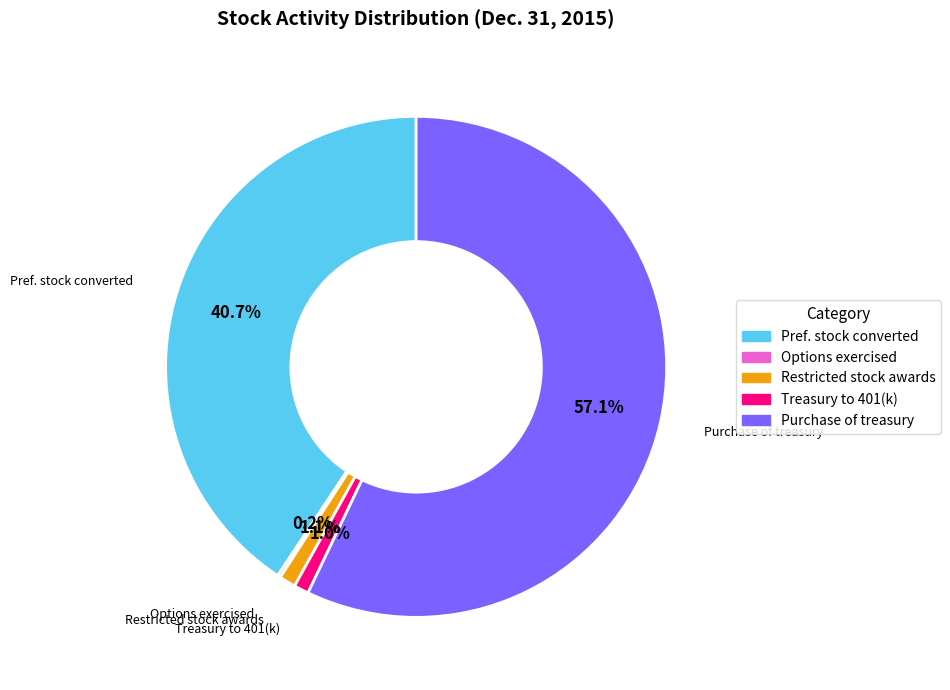

Which category accounts for the majority?

Purchase of treasury